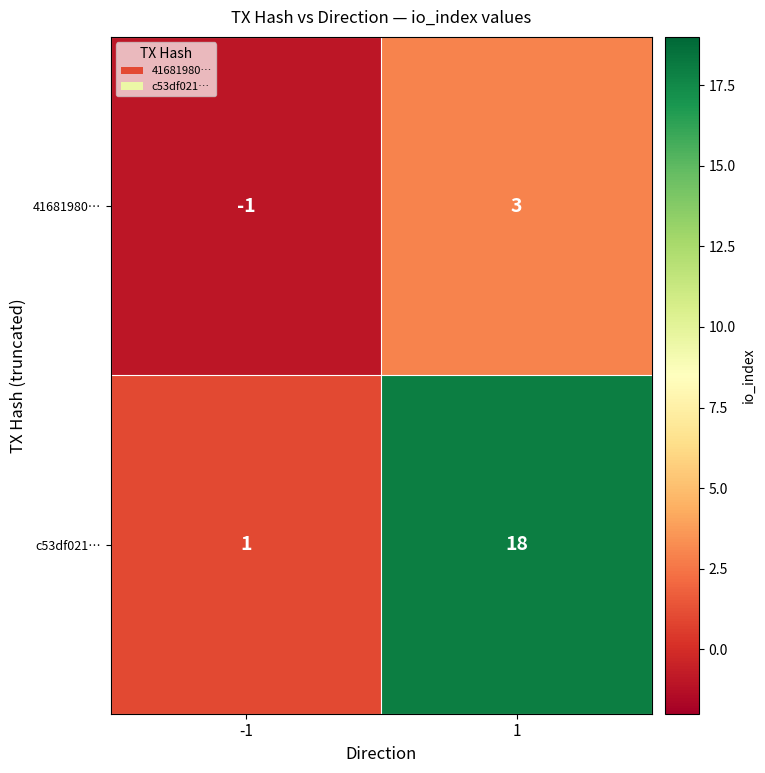

What is the maximum value shown in the chart?

18